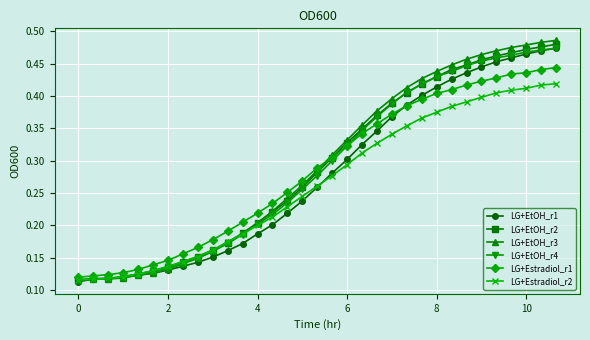

Which series has the largest range (max minus min)?

LG+EtOH_r3